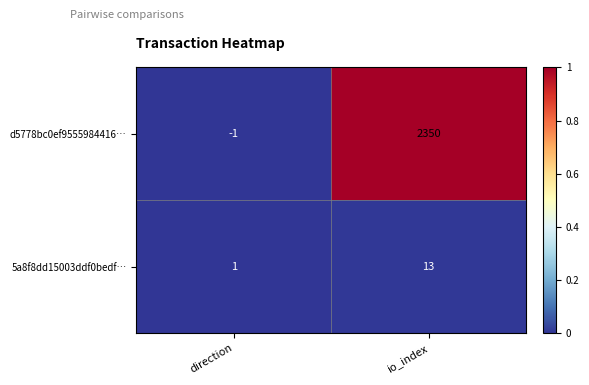

Which series has the largest total across all categories?

d5778bc0ef9555984416…